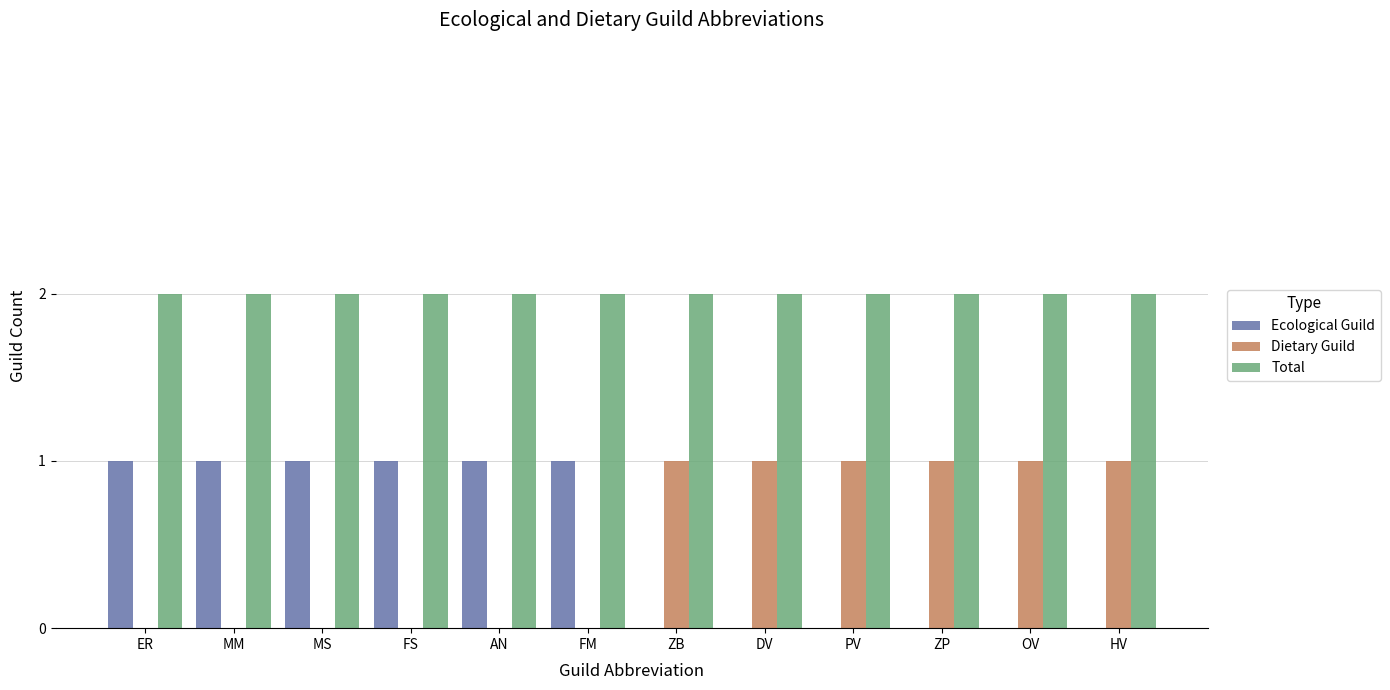

Which series has the largest total across all categories?

Total